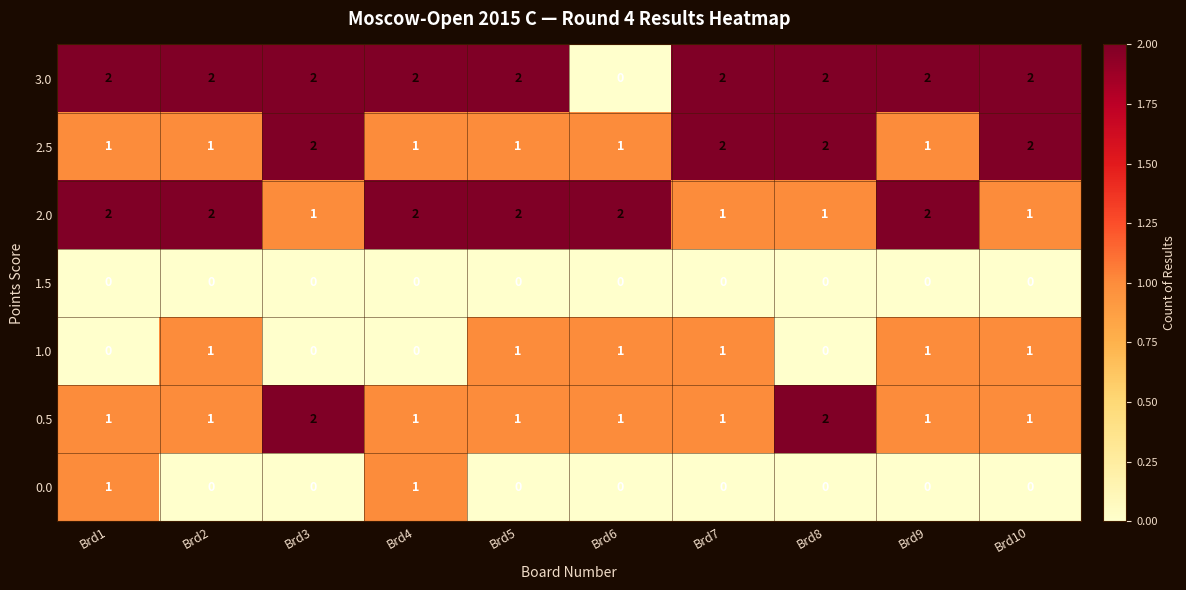

How many 0.0 values are between 0 and 1?

10